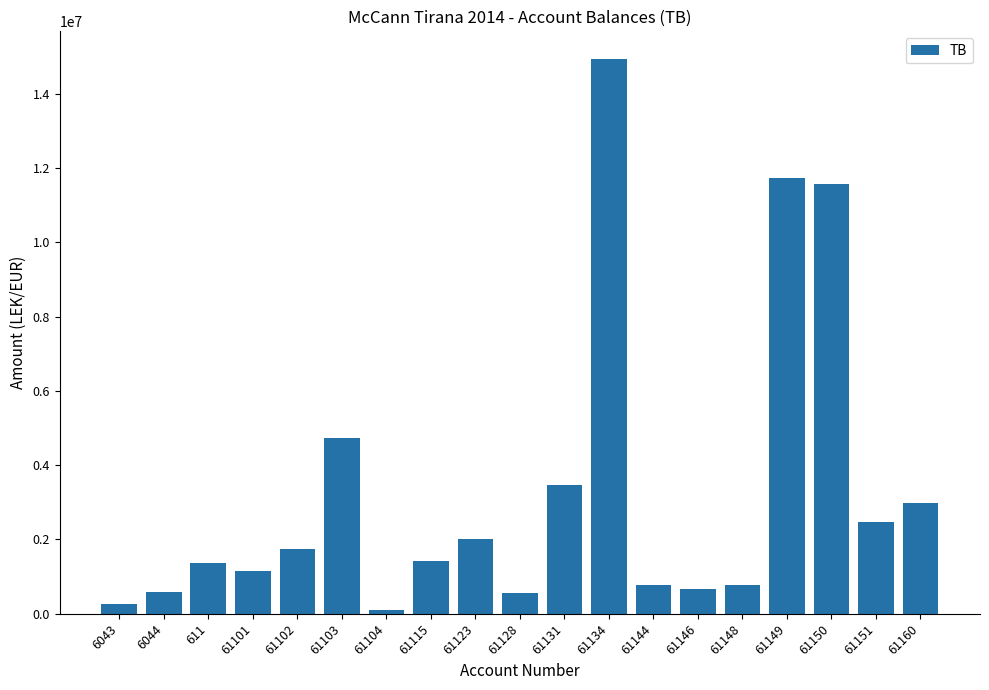

What is the change in value from 61101 to 61134?

+13782115.1